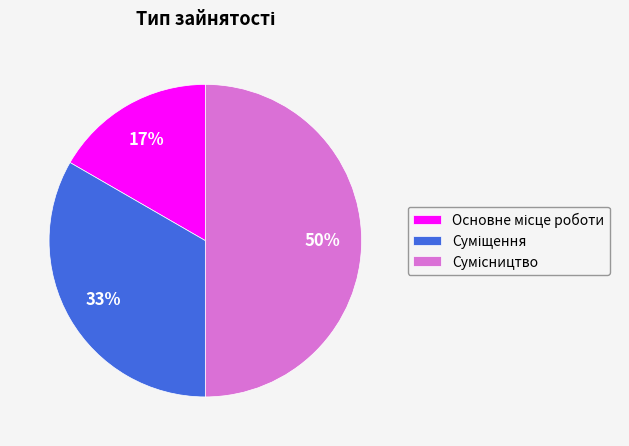

To the nearest percent, what is the difference between the largest and smallest slice percentages?

33%